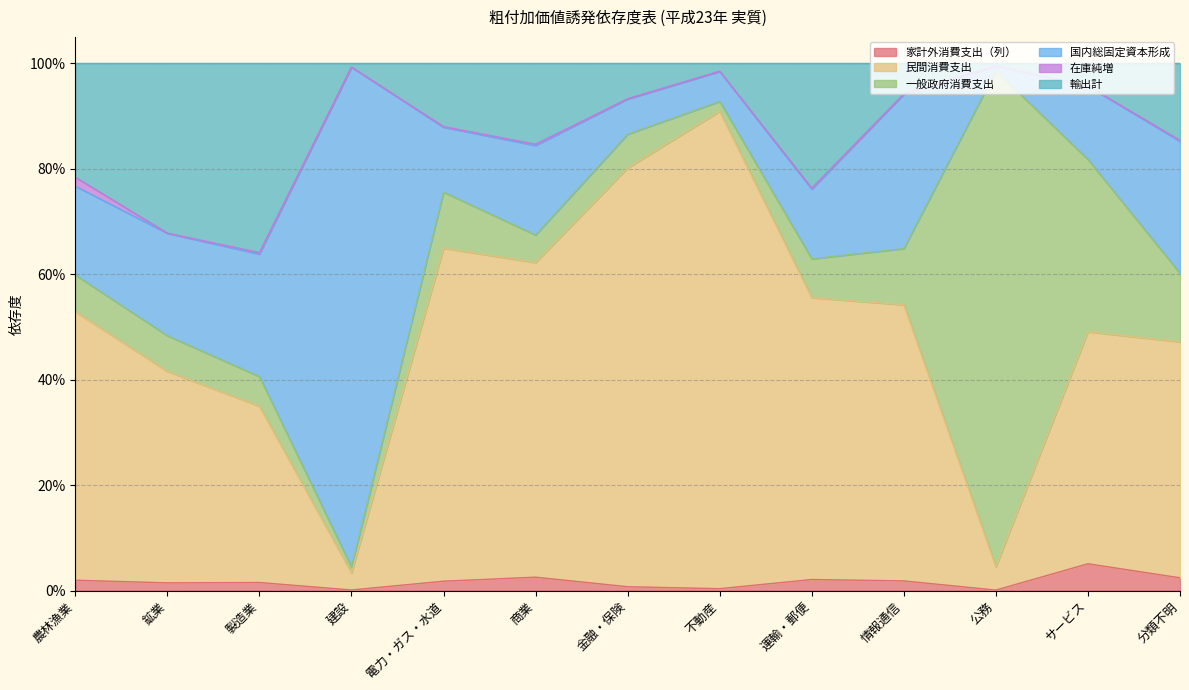

True or false: 家計外消費支出（列） and 輸出計 intersect in this chart.

False